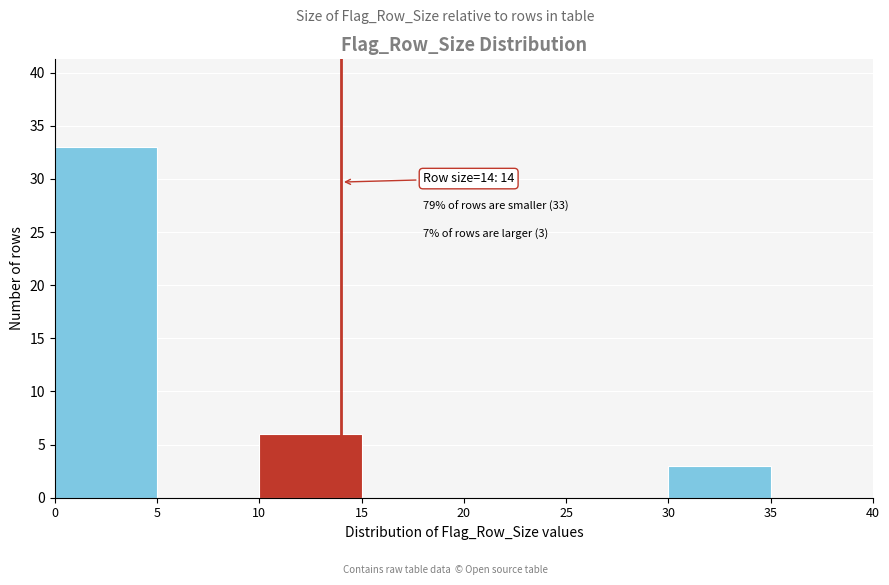

Over which range of the x-axis is the bar tallest?

0 to 5